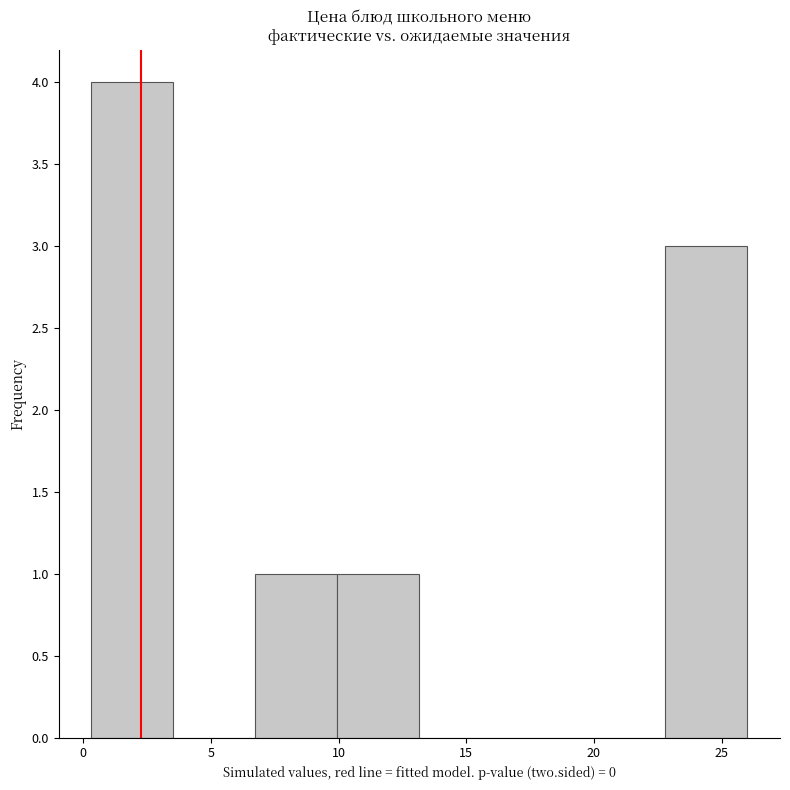

Reading left to right, transcribe this chart: for each bar, give the range it covers on the x-axis and its height. Neither the bar edges nor the heights are printed on the chart, so give them approximately, as read against the axes.

0.5 to 3.5: 4
3.5 to 6.5: 0
6.5 to 10.0: 1
10.0 to 13.0: 1
13.0 to 16.5: 0
16.5 to 19.5: 0
19.5 to 23.0: 0
23.0 to 26.0: 3